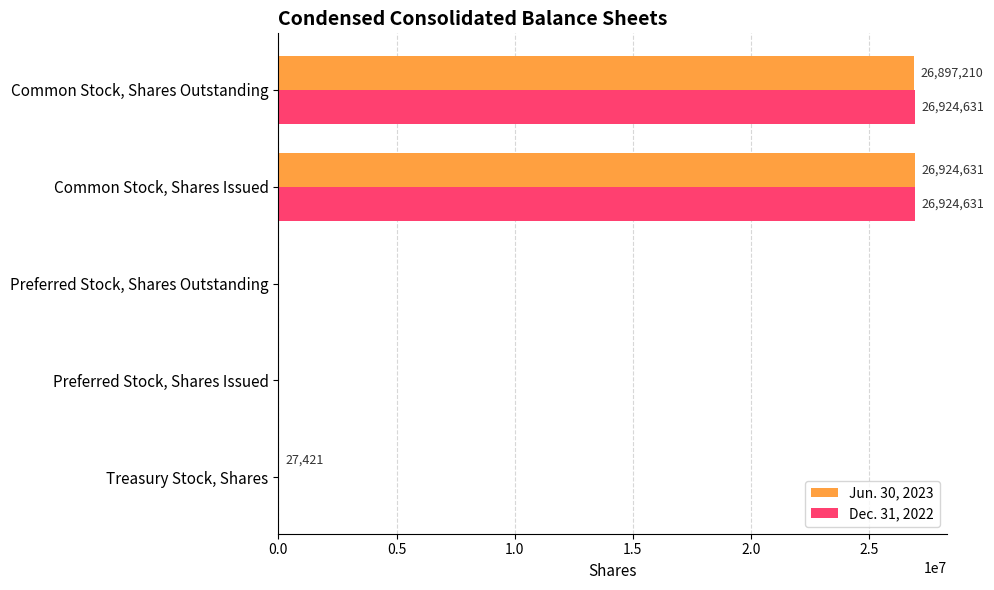

Which series changed the most between Preferred Stock, Shares Outstanding and Common Stock, Shares Outstanding?

Dec. 31, 2022